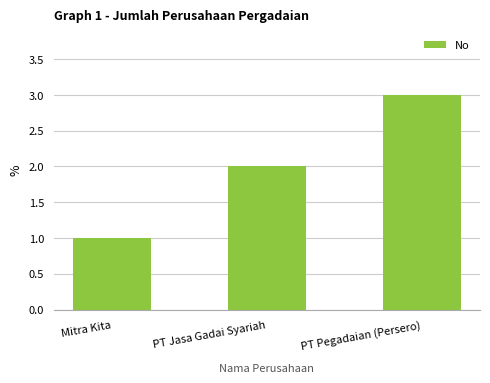

True or false: the data shows 1 at Mitra Kita.

True